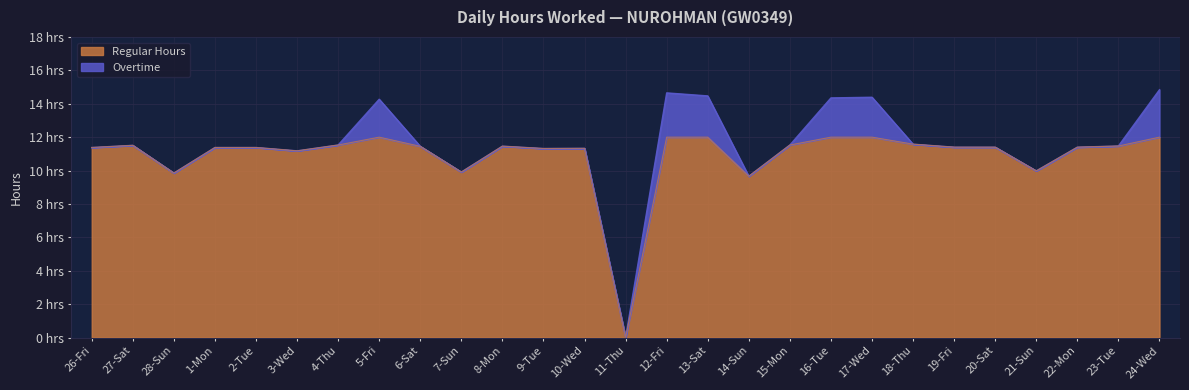

Reading left to right, transcribe all the data shown in this chart.

26-Fri=11.4	27-Sat=11.5	28-Sun=9.8	1-Mon=11.4	2-Tue=11.4	3-Wed=11.2	4-Thu=11.5	5-Fri=14.3	6-Sat=11.4	7-Sun=9.9	8-Mon=11.5	9-Tue=11.3	10-Wed=11.3	11-Thu=0.0	12-Fri=14.7	13-Sat=14.5	14-Sun=9.7	15-Mon=11.5	16-Tue=14.3	17-Wed=14.4	18-Thu=11.6	19-Fri=11.4	20-Sat=11.4	21-Sun=10.0	22-Mon=11.4	23-Tue=11.5	24-Wed=14.8